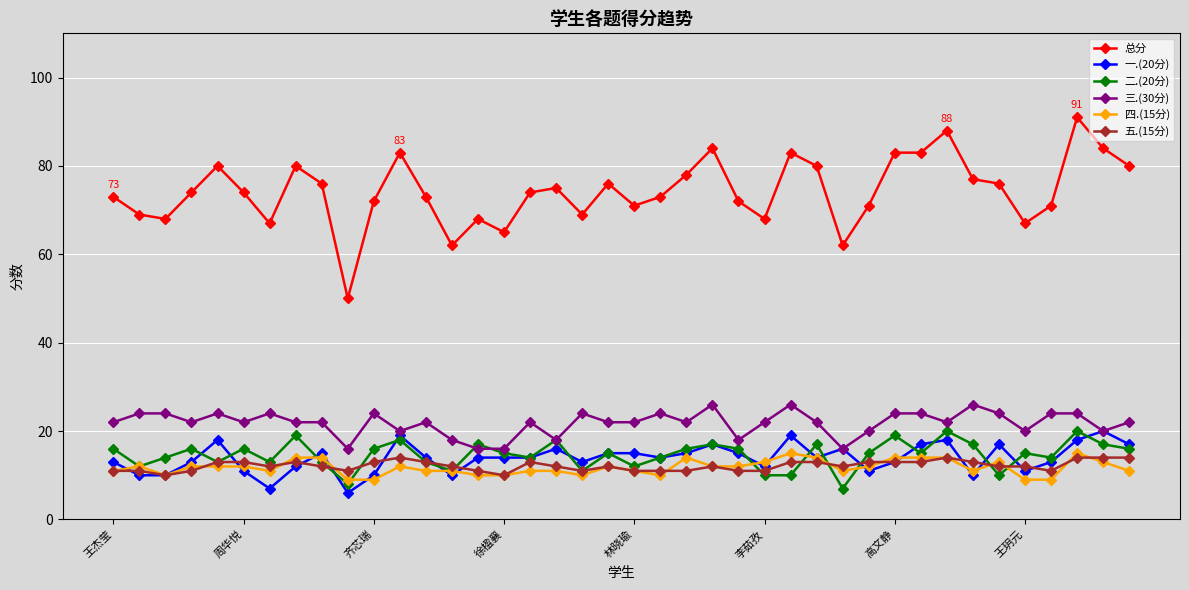

True or false: 四.(15分) has more than 1 interior local peaks.

True